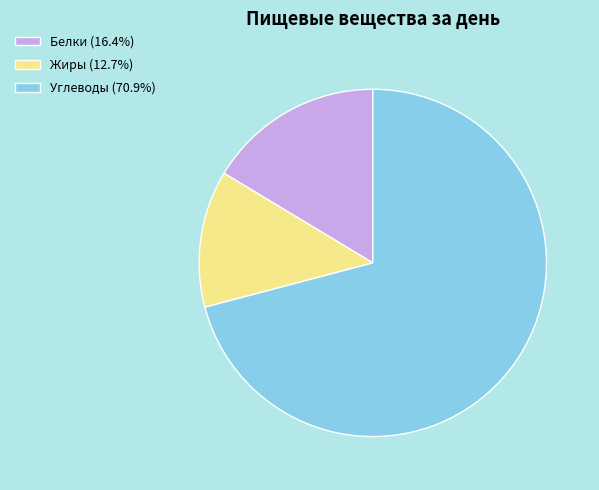

Does any single category account for the majority?

Yes